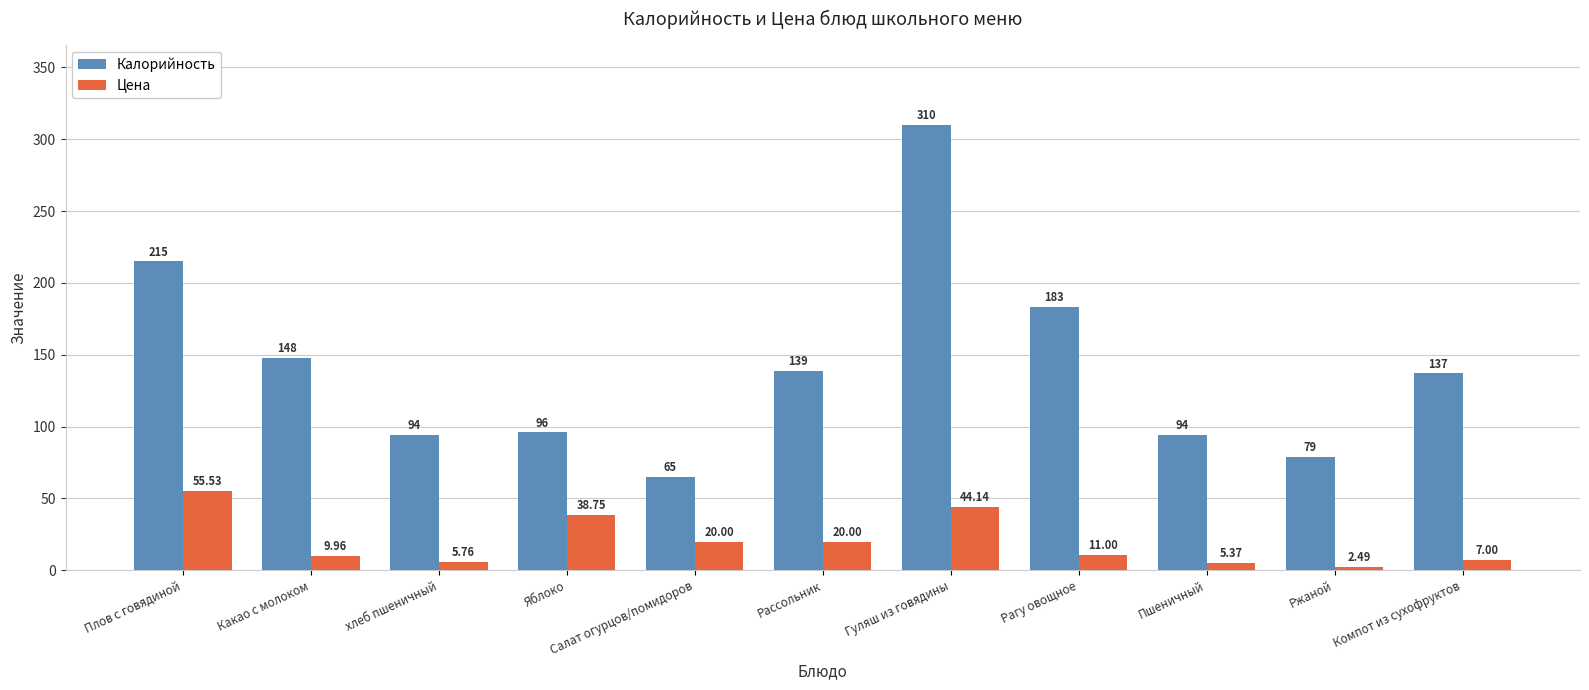

Does the chart contain any negative values?

No